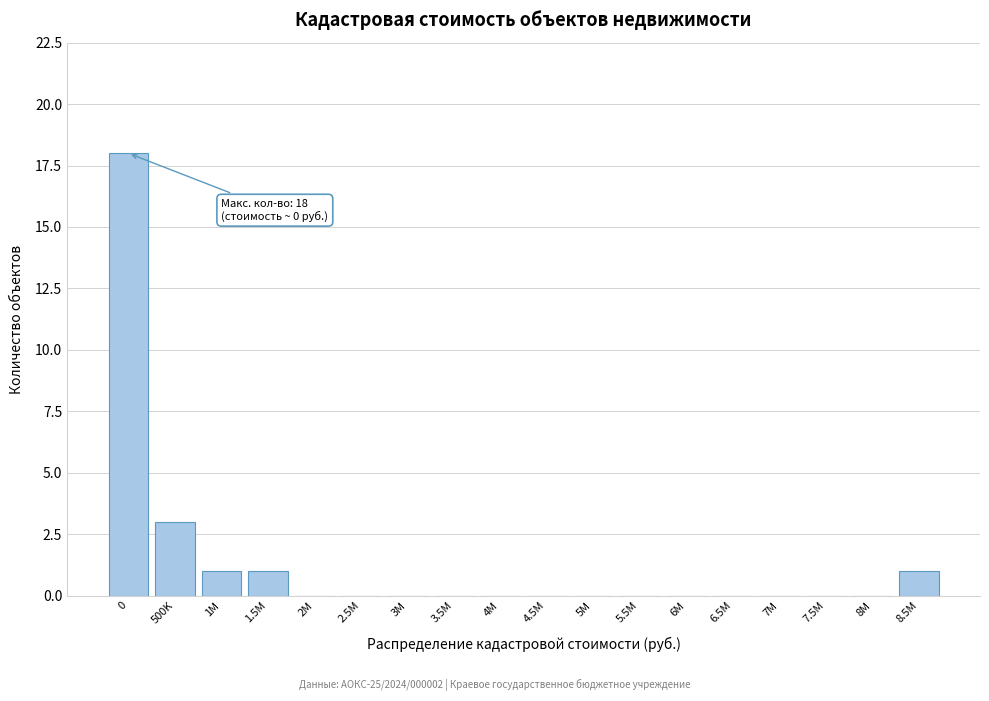

Reading right to left, what are all the values shown in this chart?

8.5M=1	8M=0	7.5M=0	7M=0	6.5M=0	6M=0	5.5M=0	5M=0	4.5M=0	4M=0	3.5M=0	3M=0	2.5M=0	2M=0	1.5M=1	1M=1	500K=3	0=18